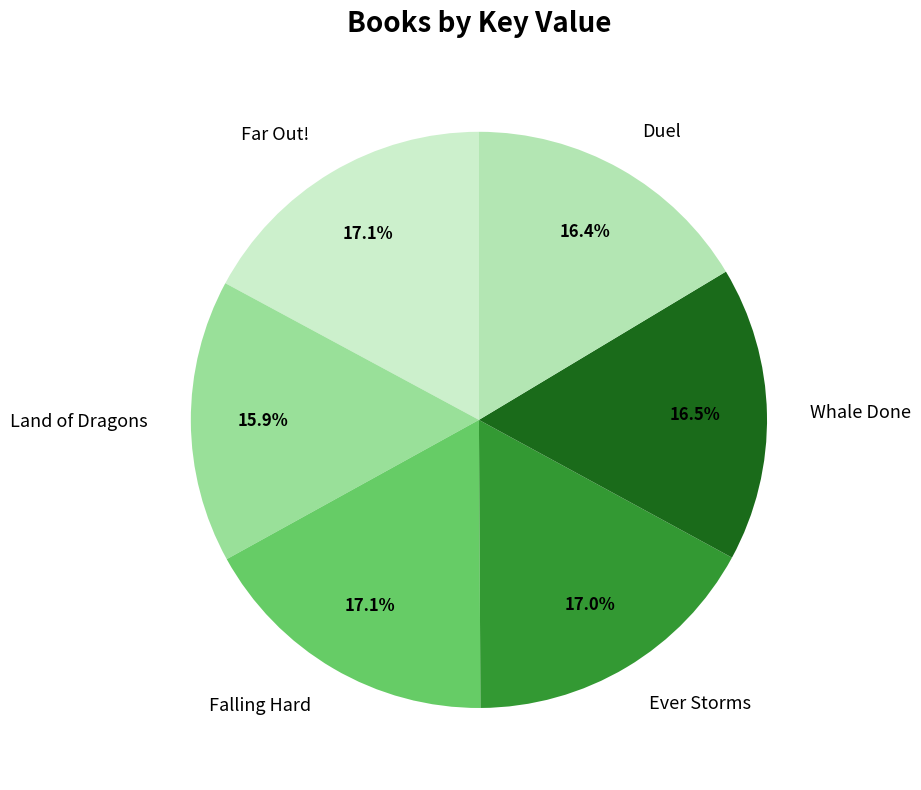

To the nearest percent, what percentage of the pie is Far Out!?

17%